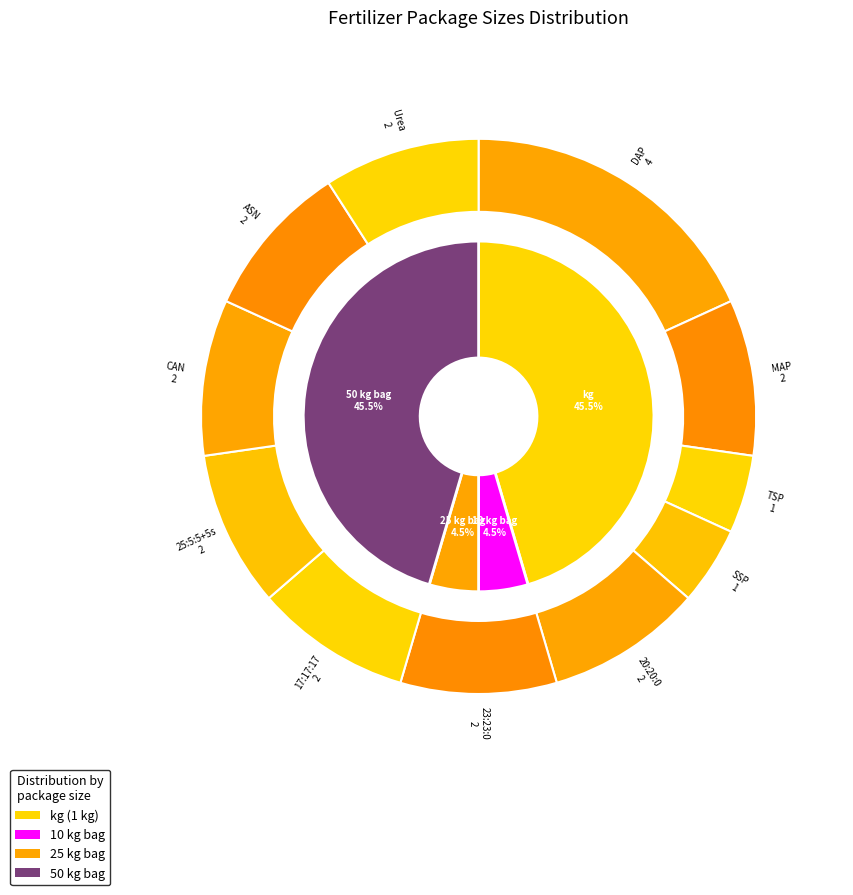

Is the sum of kg and 50 kg bag greater than half?

Yes